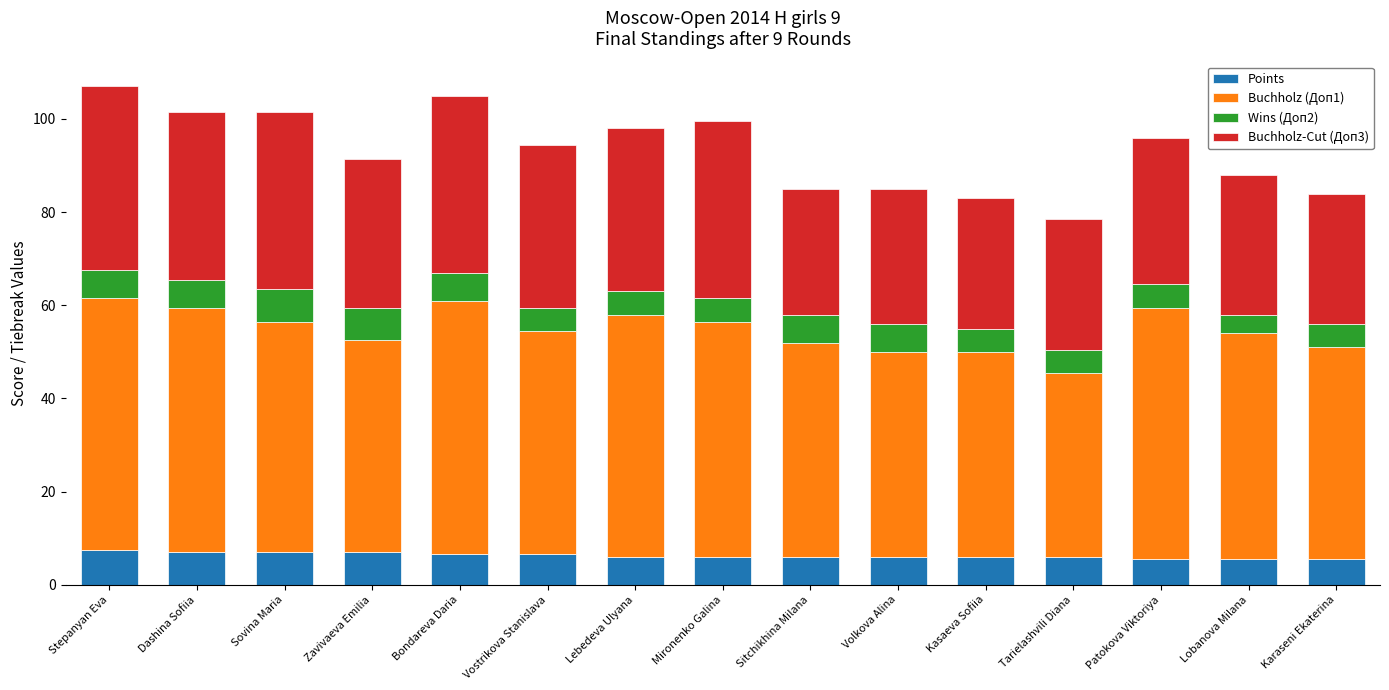

What is the total value across all series at Sovina Maria?

101.5